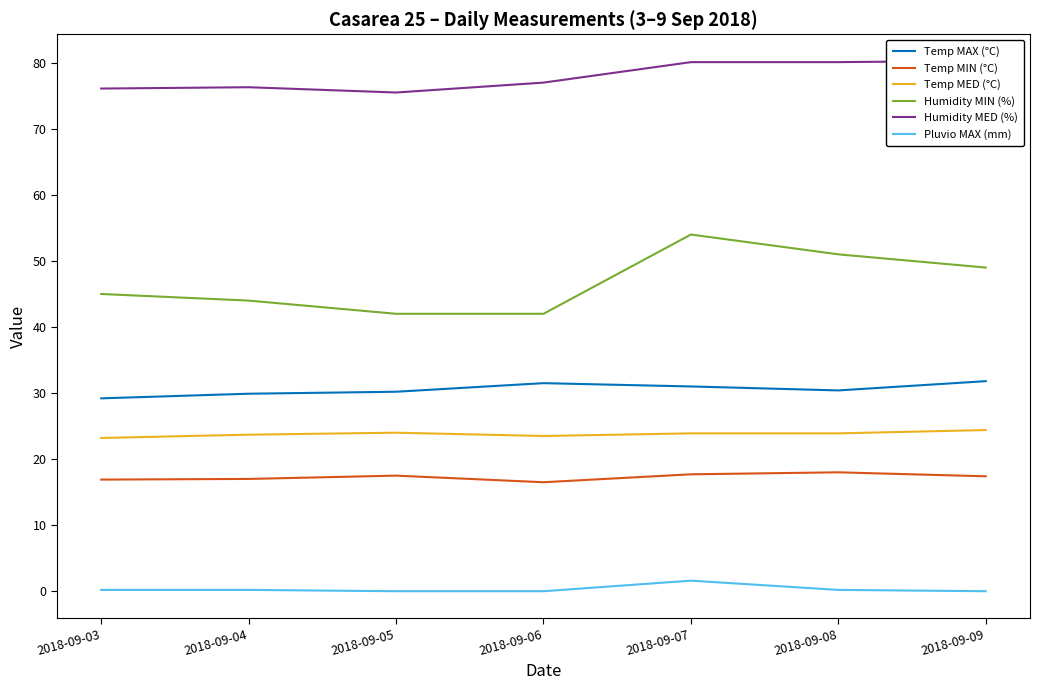

How many data points does each series have?

7